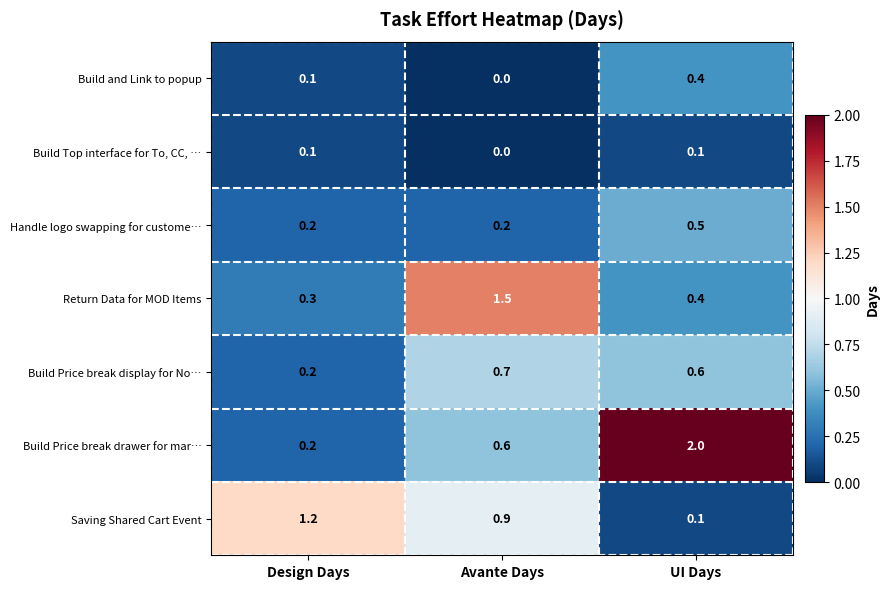

How many distinct data groups are displayed?

7